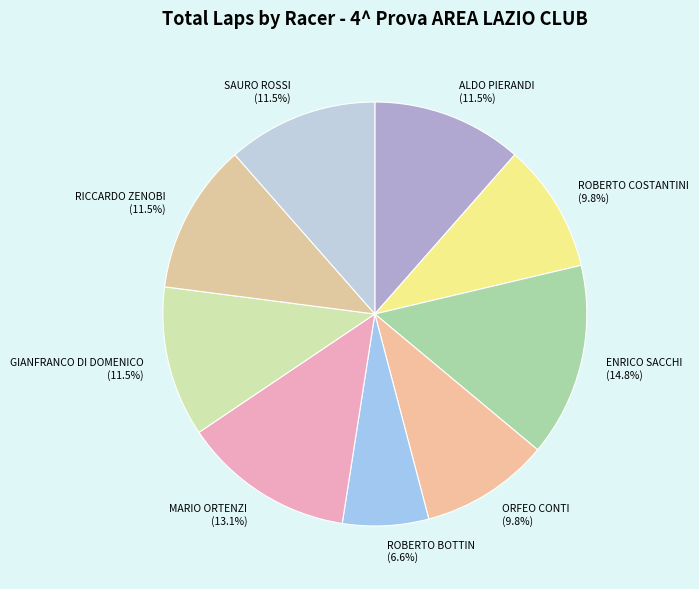

What portion of the pie excludes ENRICO SACCHI (14.8%)?

85.2%